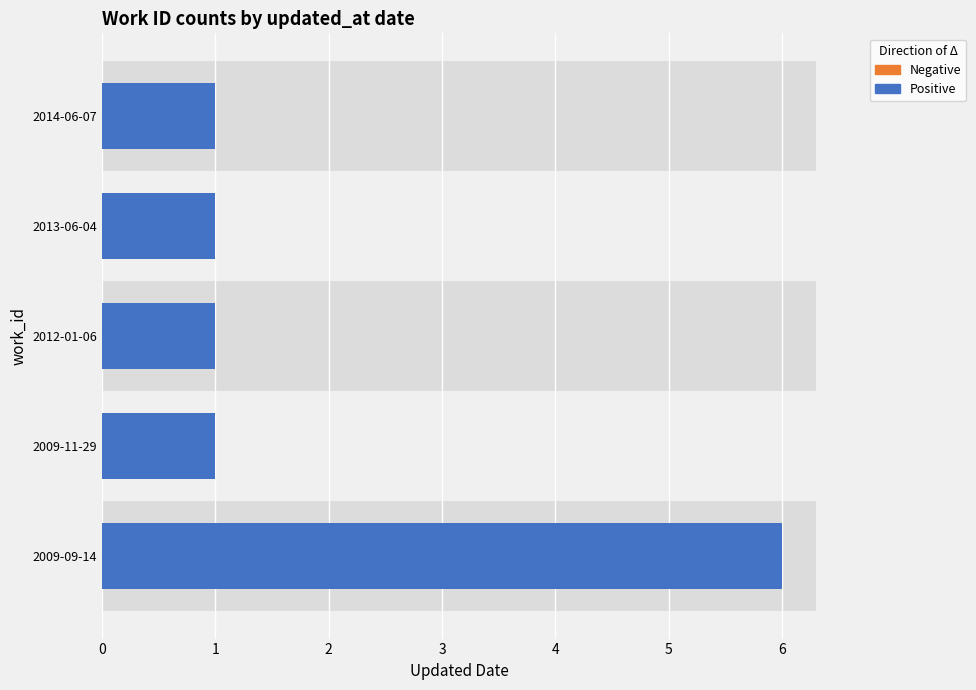

What is the difference between the maximum and minimum values?

5